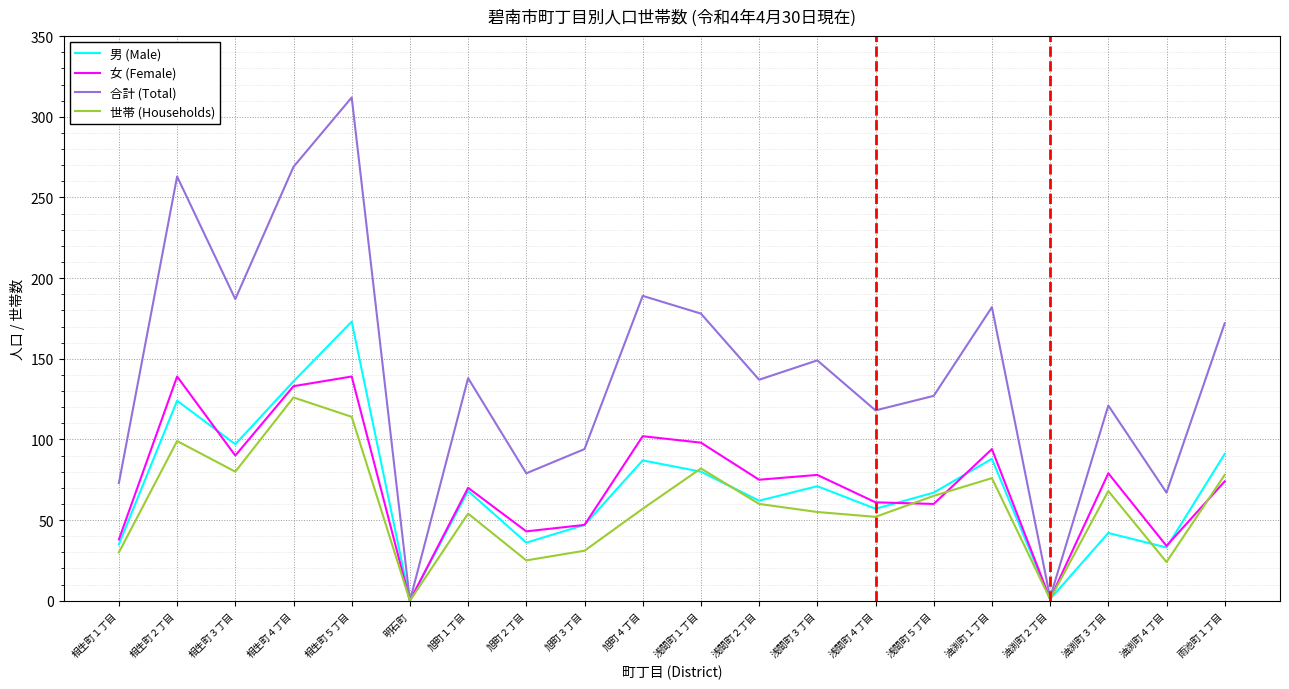

At 相生町２丁目, list the series in order from smallest to largest.

世帯 (Households), 男 (Male), 女 (Female), 合計 (Total)